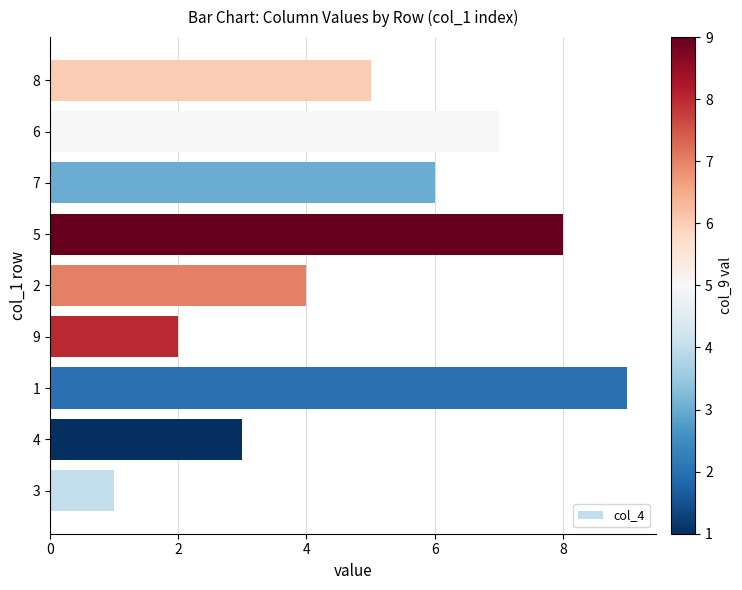

How many bars are there in total?

9